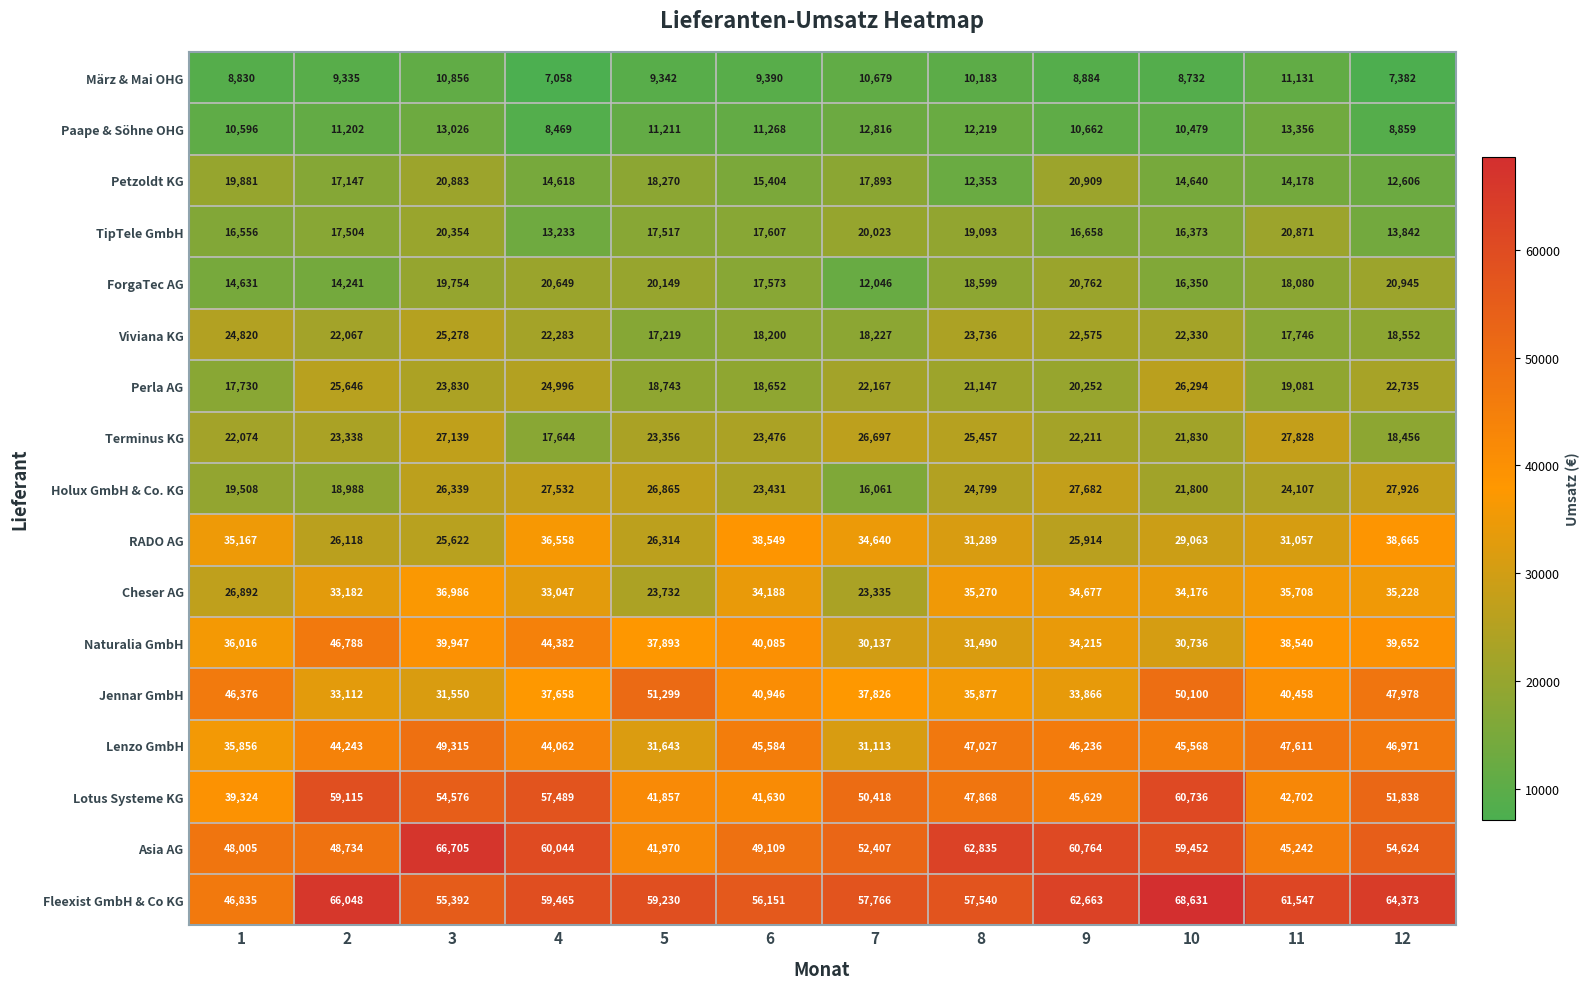

At which label does Terminus KG first exceed 23356?

3